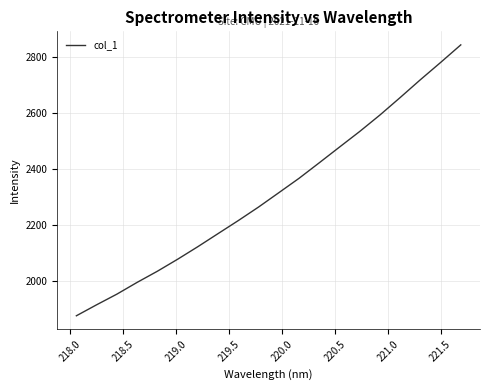

What is the difference between the maximum and minimum values?

970.0